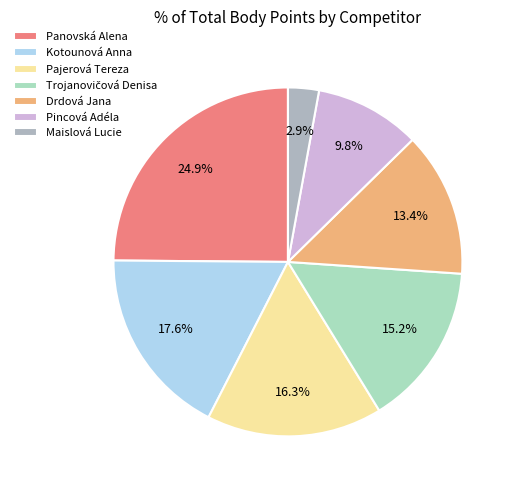

To the nearest percent, what is the difference between the largest and smallest slice percentages?

22%